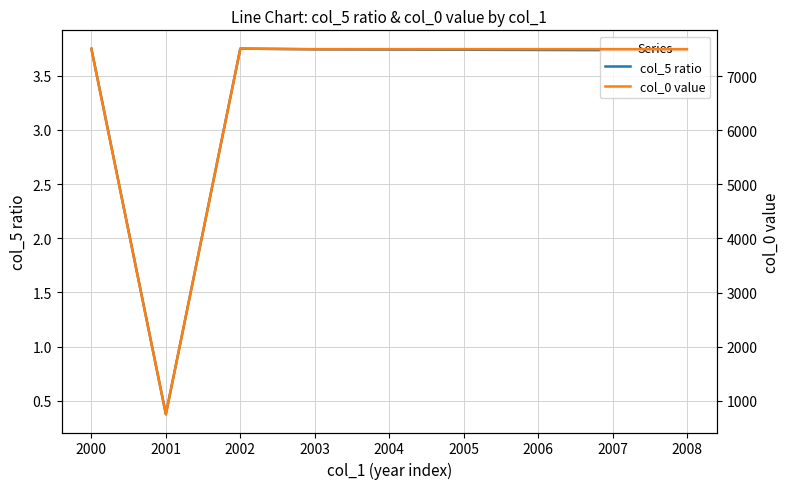

Is the value of col_0 value at 2006 greater than the value of col_5 ratio at 2001?

Yes